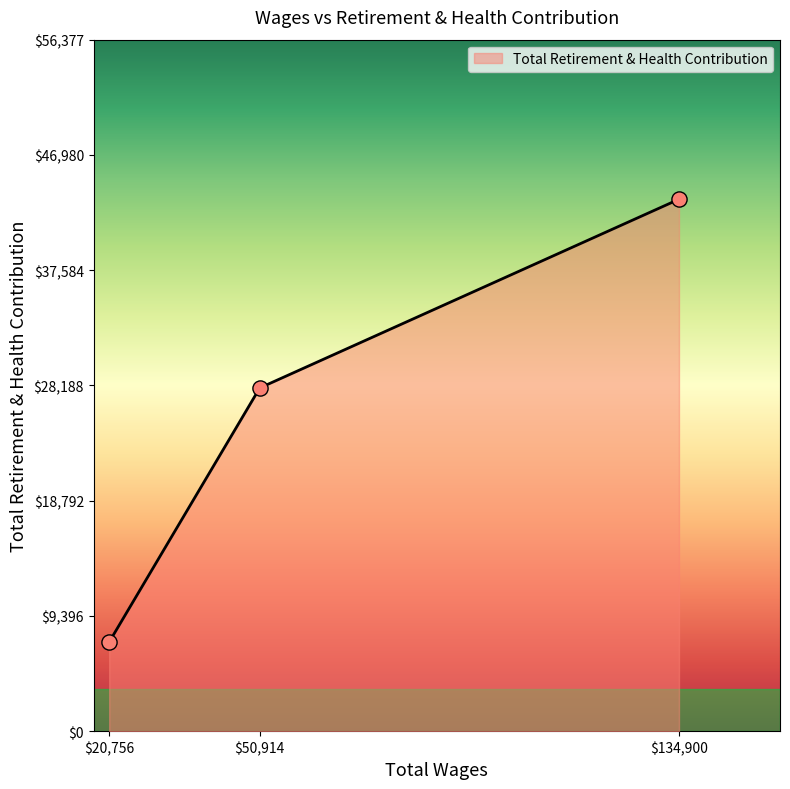

What is the difference between the maximum and minimum values?

36101